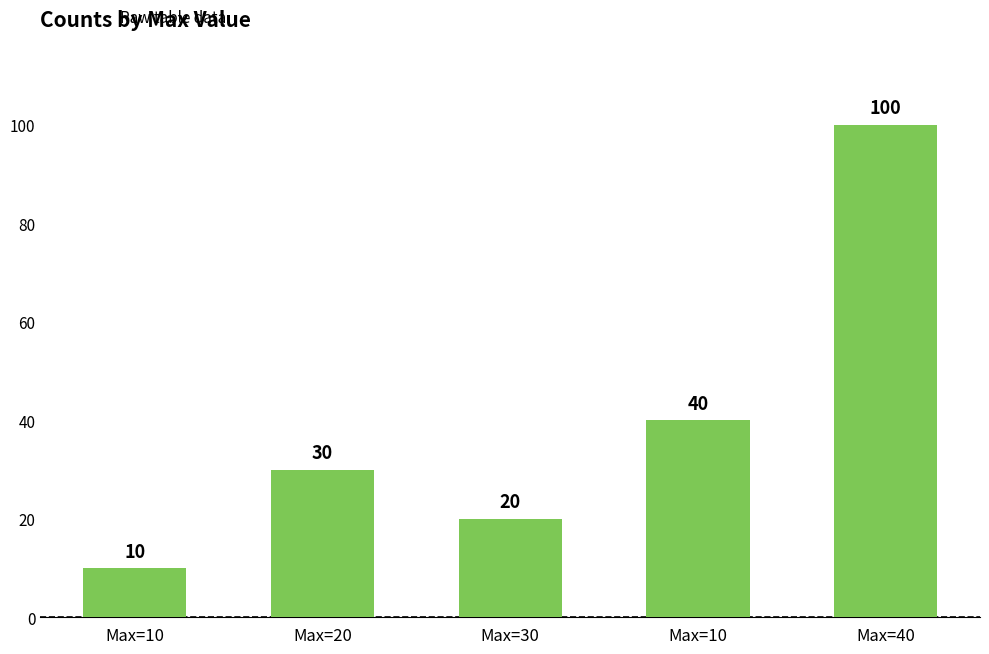

Approximately how many times larger is the value at Max=40 compared to Max=10?

10.0